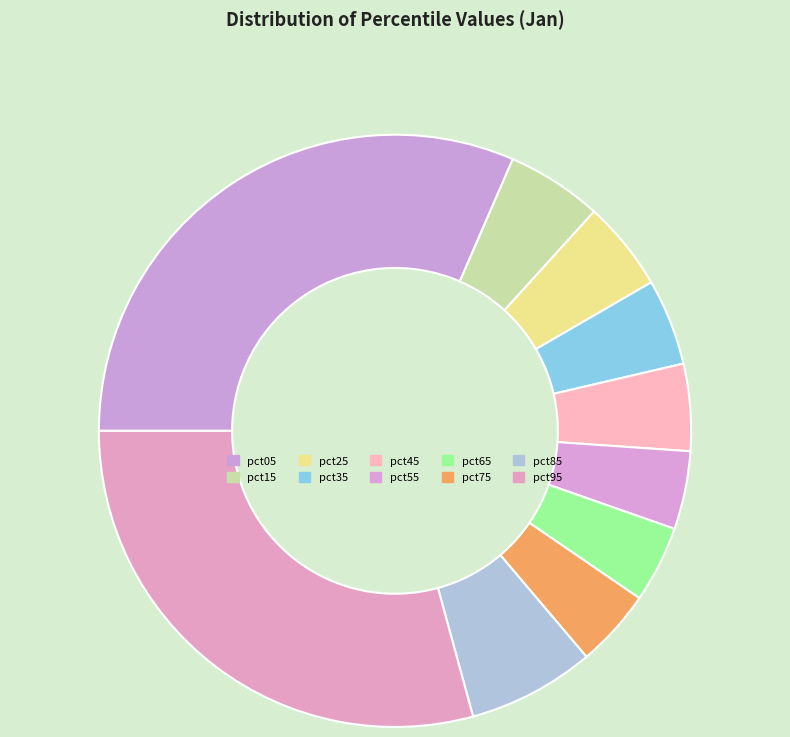

What is the change in value from pct05 to pct25?

-0.5